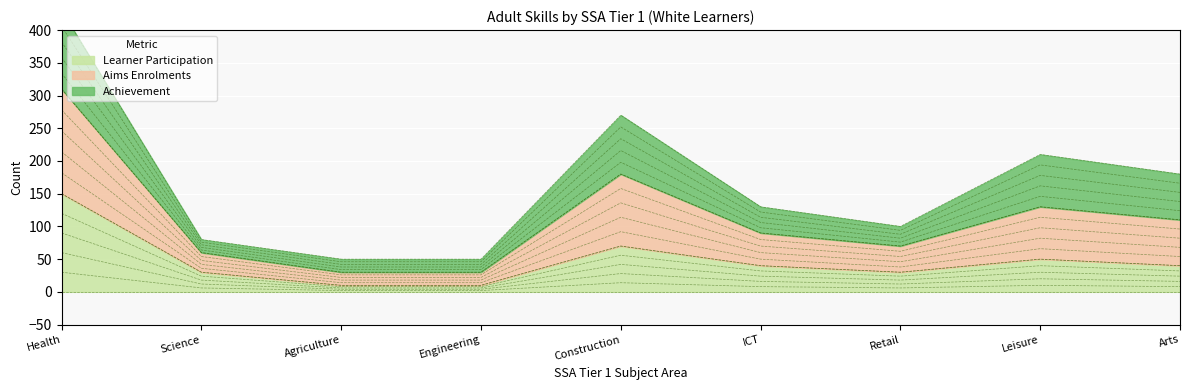

At which label is Learner Participation closest to 80?

Construction